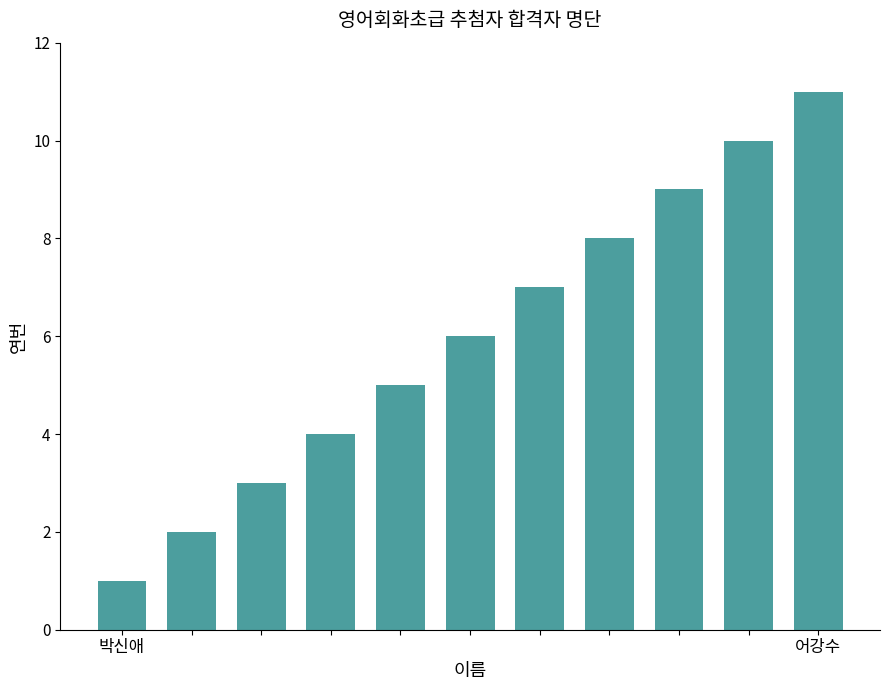

What is the smallest value displayed?

1